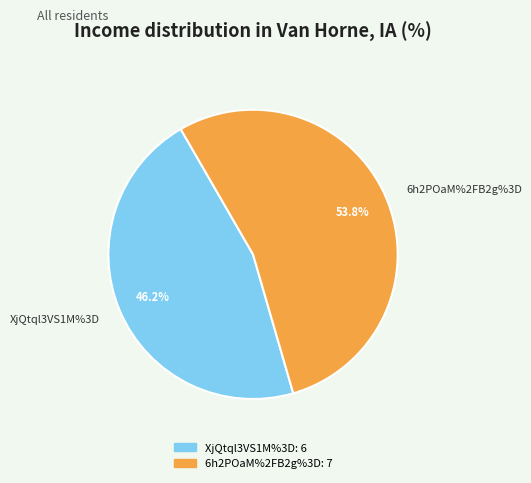

Which category has the biggest portion of the pie?

6h2POaM%2FB2g%3D